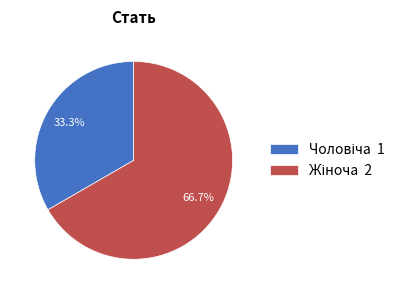

Count the number of slices in the pie.

2